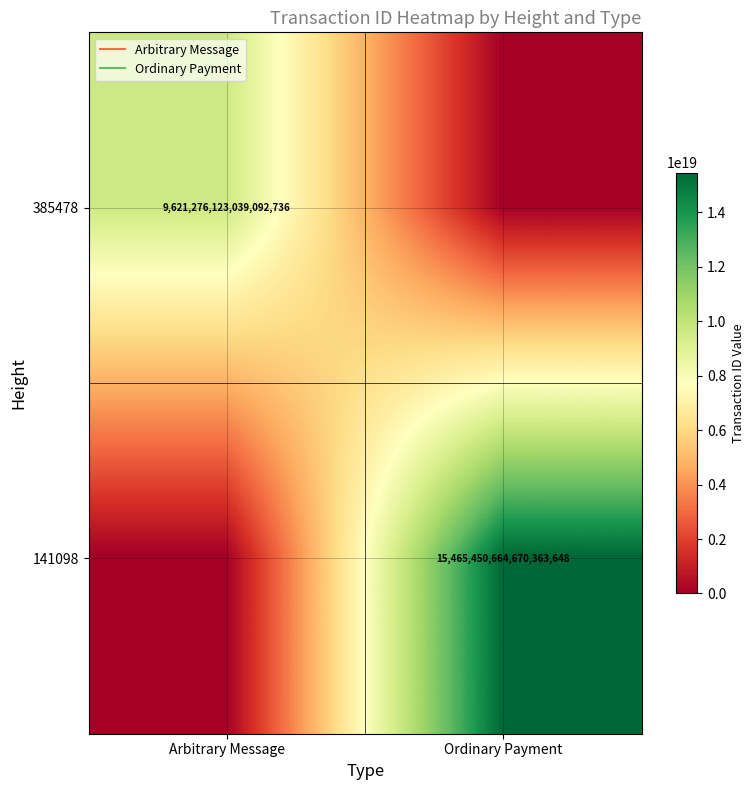

At which label is 385478 closest to 4810638061519546368?

Arbitrary Message